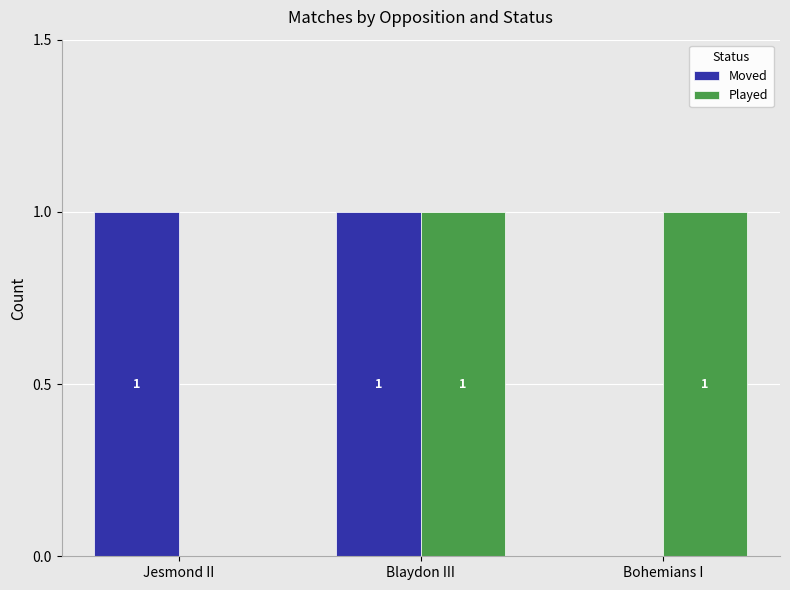

At which label is Played closest to 0?

Jesmond II